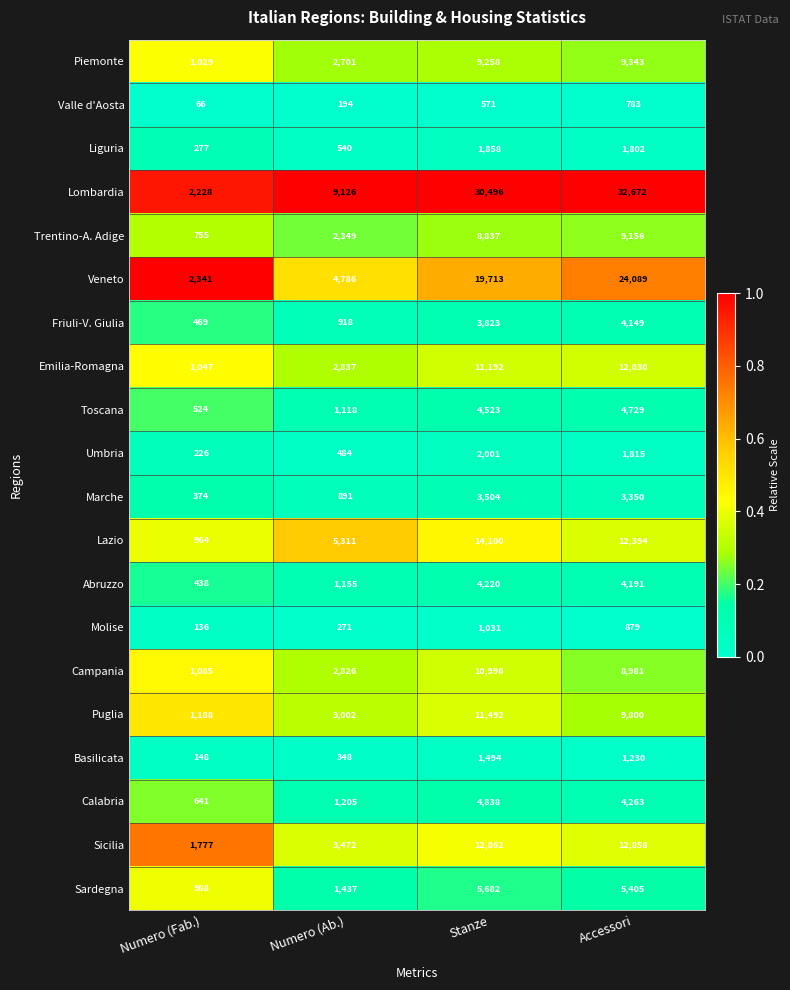

Which label corresponds to the smallest value in the chart?

Numero (Fab.)